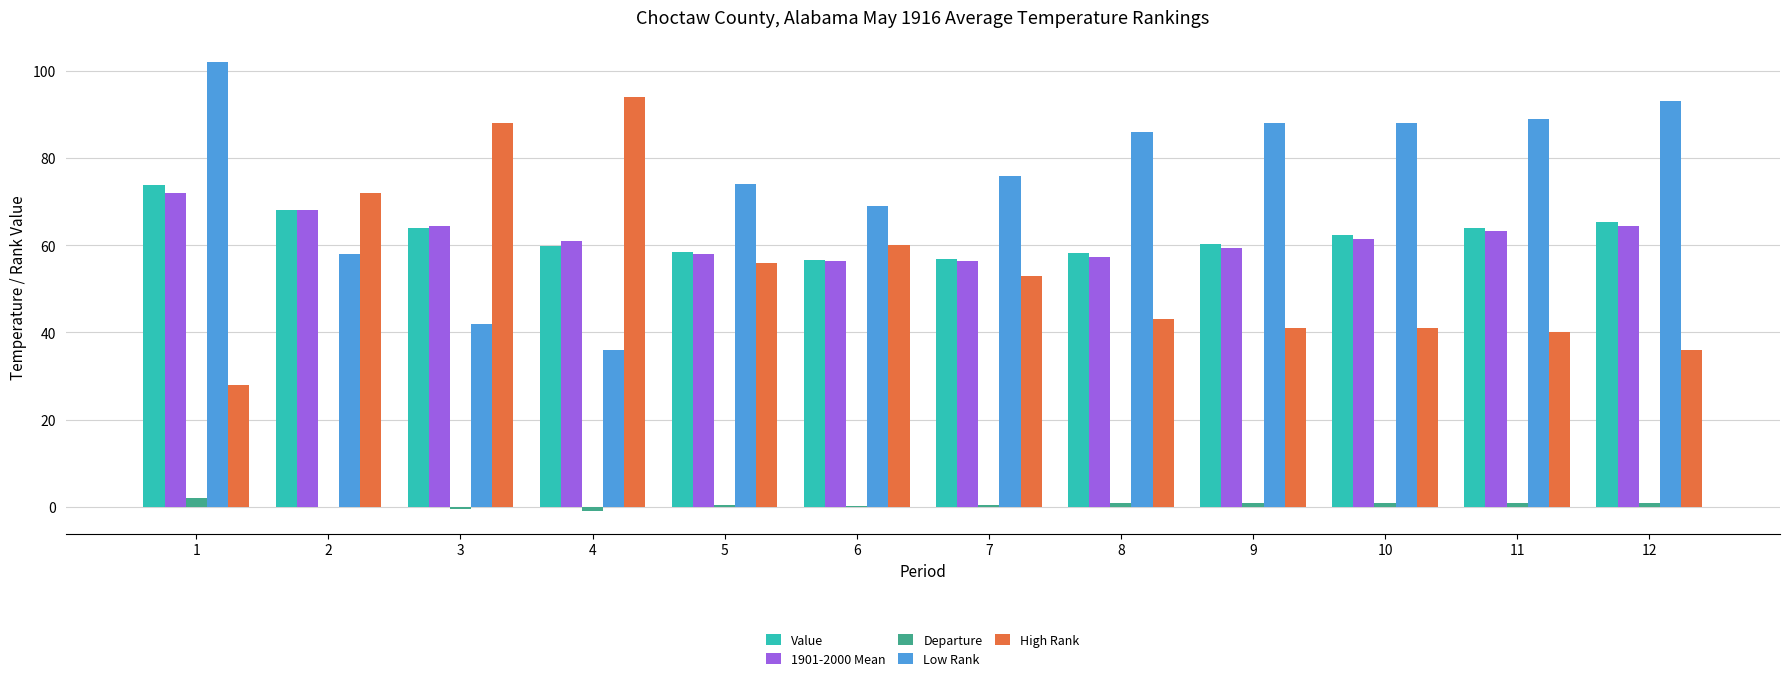

What is the total value across all series at 5?

247.0